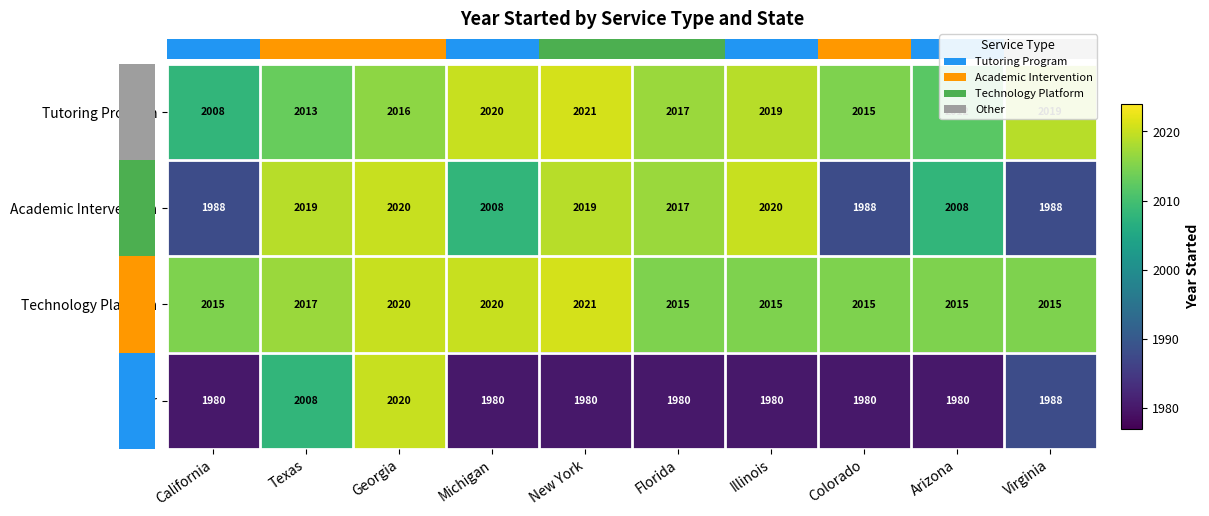

How many distinct data groups are displayed?

4